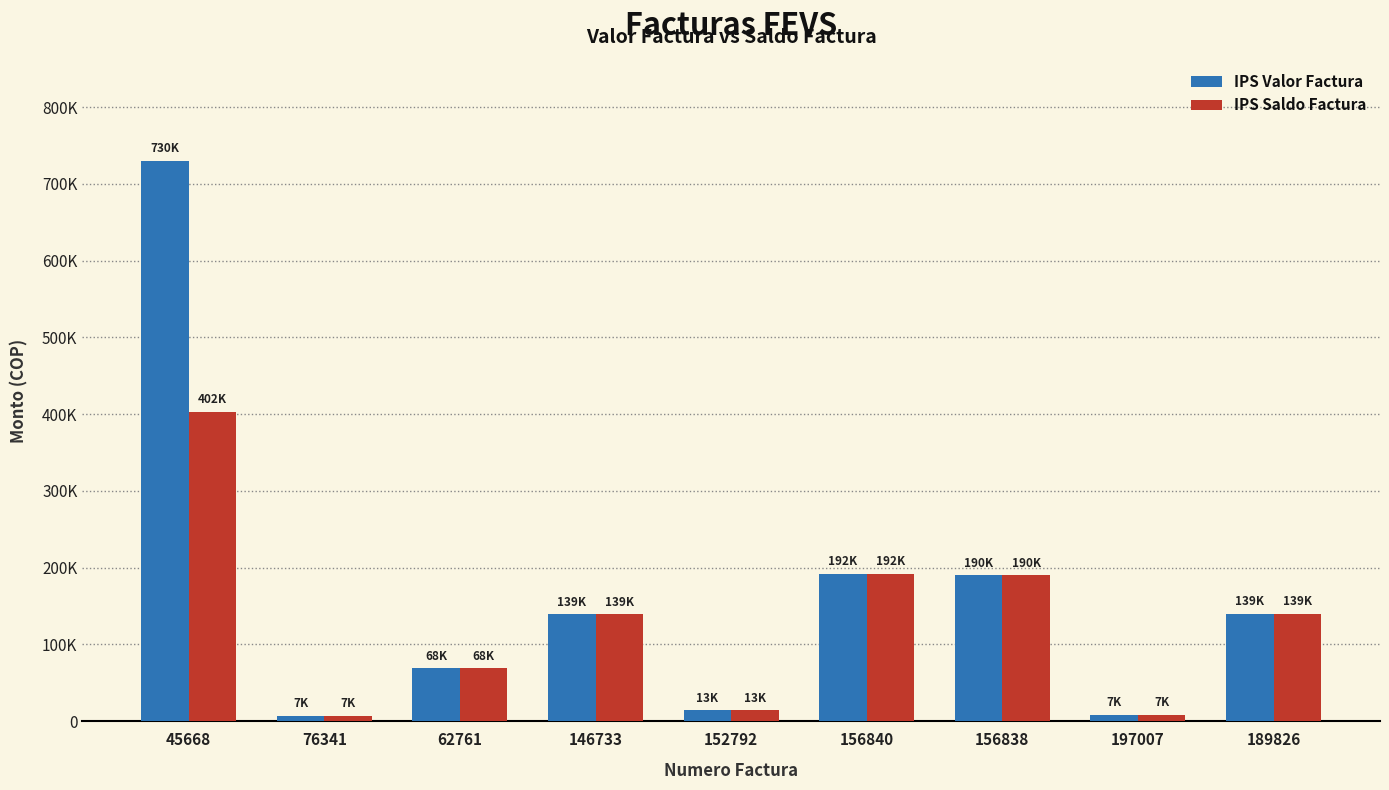

What are all the series names shown in the legend?

IPS Valor Factura, IPS Saldo Factura